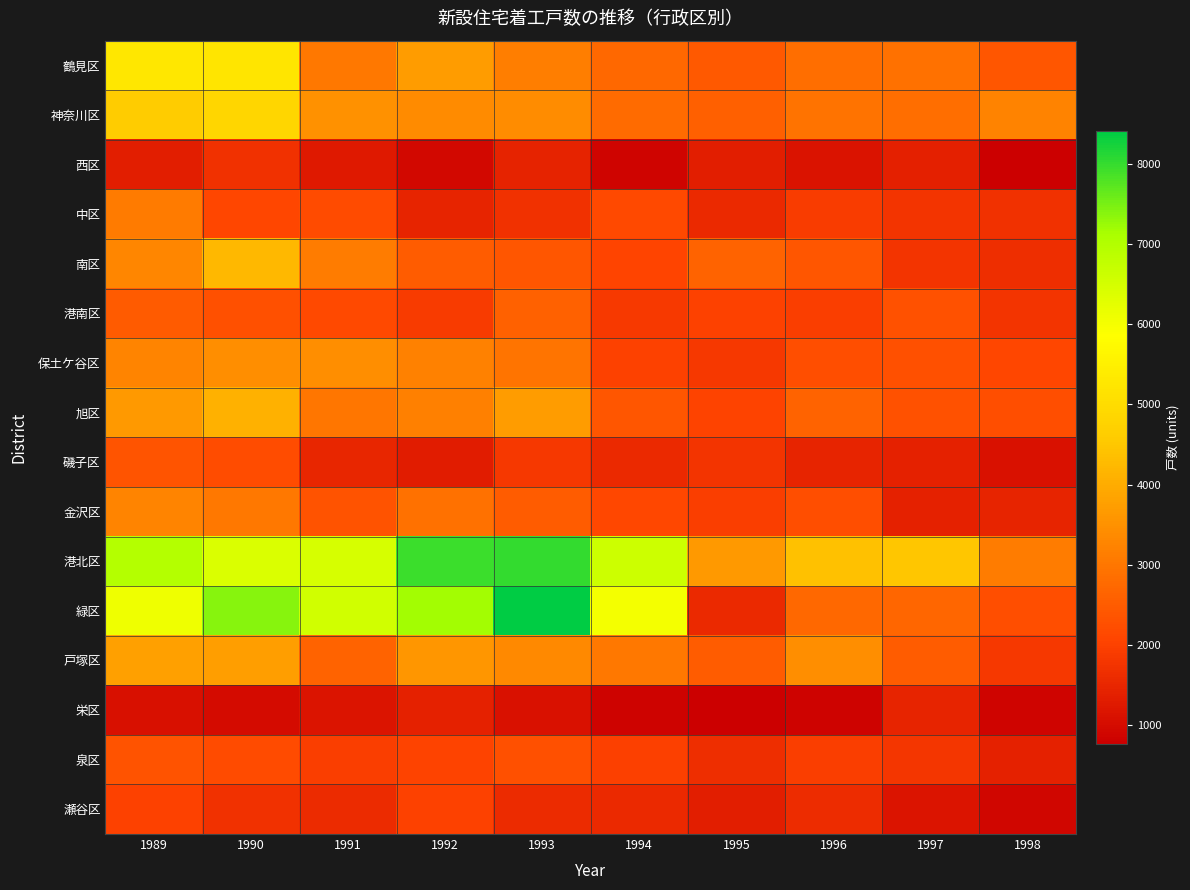

What is the difference between the highest and lowest values at 1997?

3311